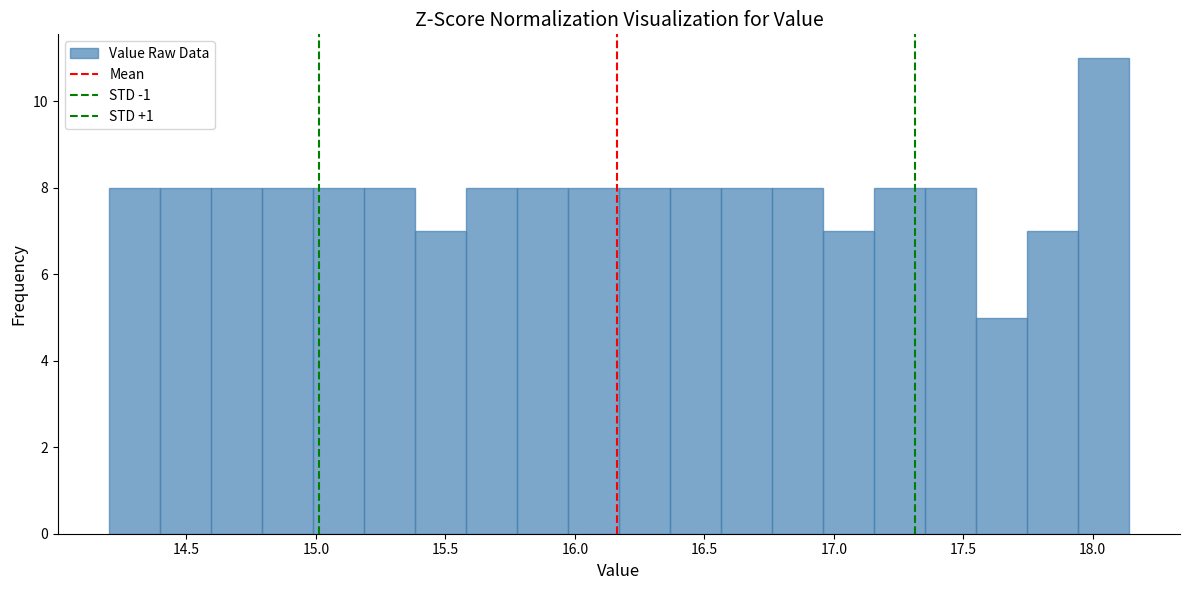

Around what value on the x-axis is the tallest bar? Give the approximate position of its centre, as read against the axis.

18.05